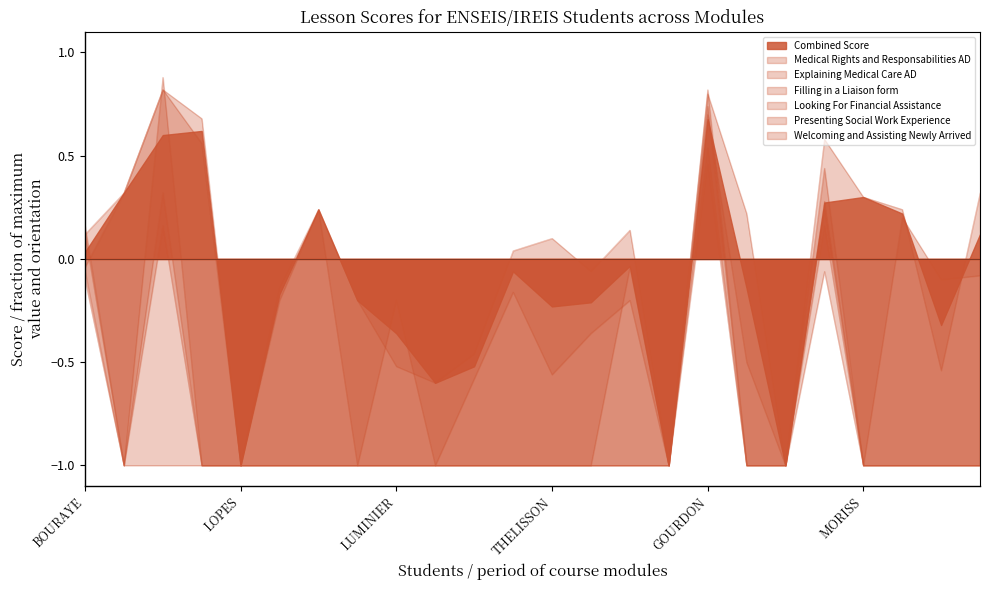

Does the chart display data point markers on the line(s)?

No